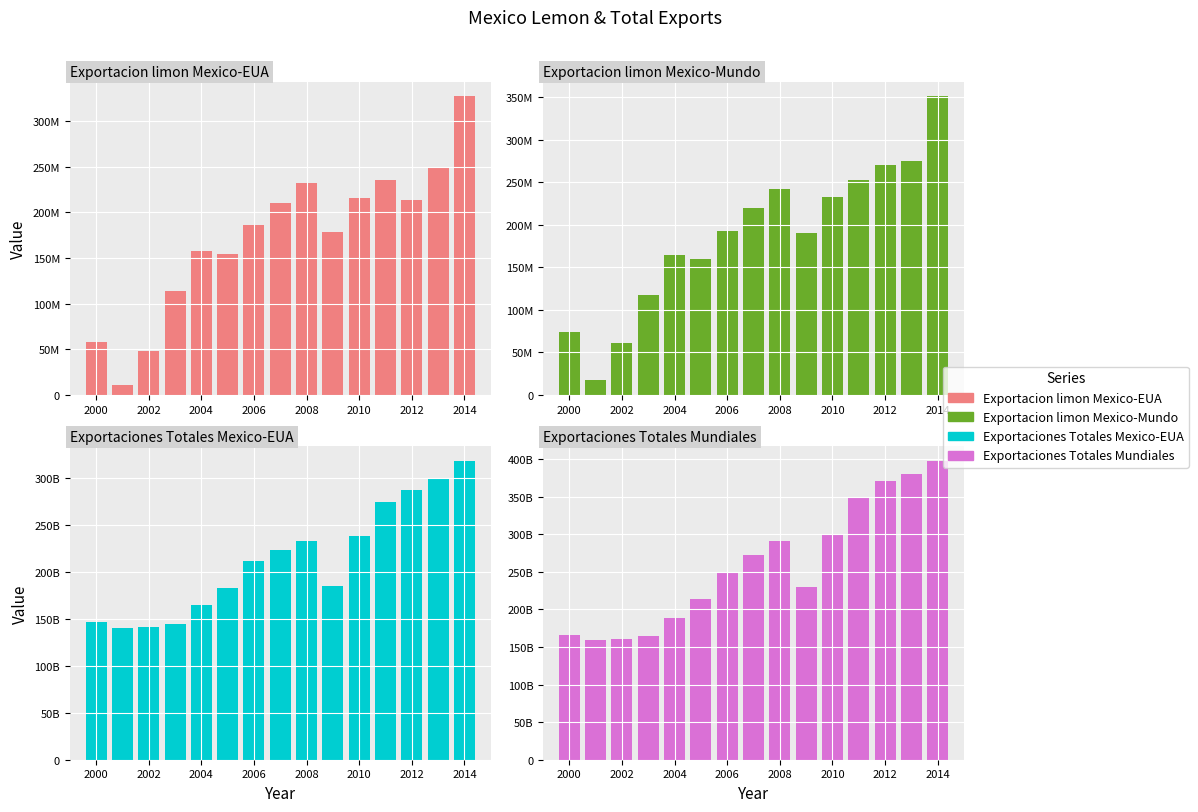

What is the difference between the maximum and minimum values in the Exportaciones Totales Mexico-EUA series?

177801200000